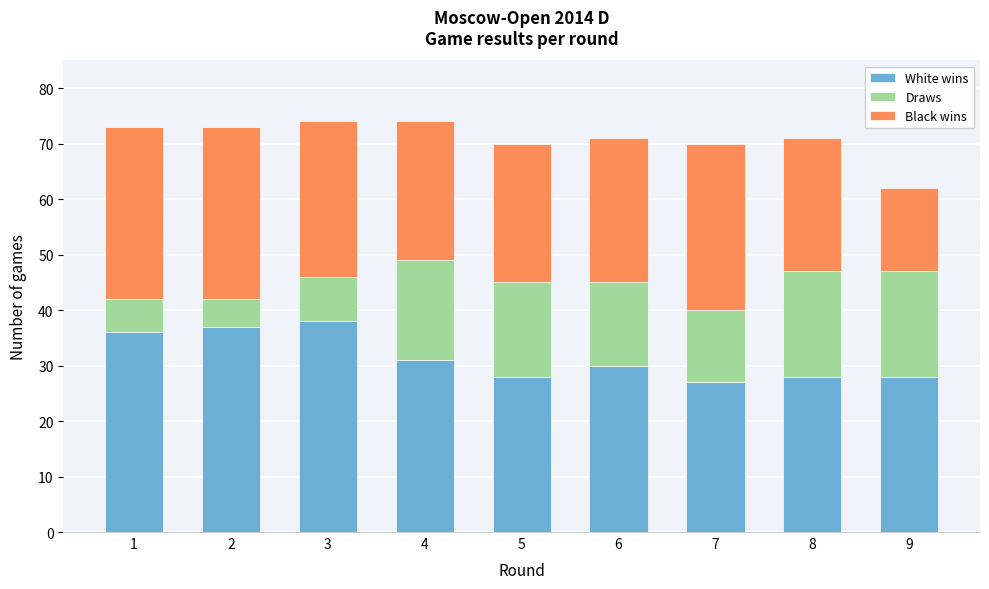

Reading left to right, list the values for the White wins series.

1=36	2=37	3=38	4=31	5=28	6=30	7=27	8=28	9=28